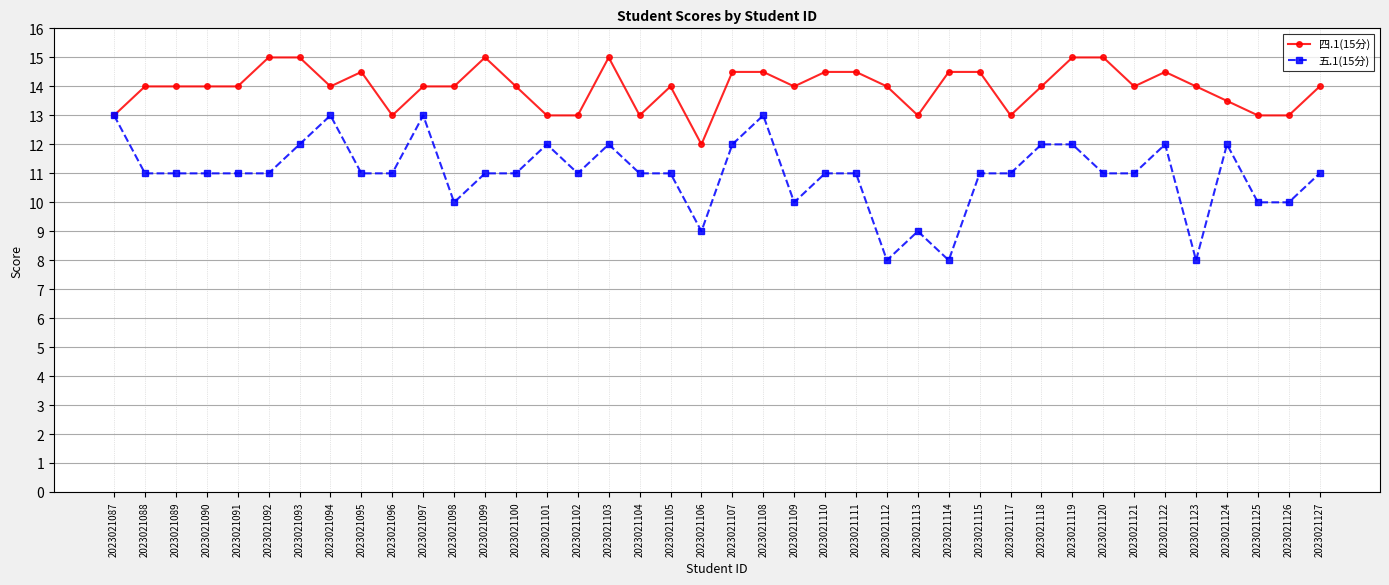

True or false: 四.1(15分) has more than 1 points higher than both neighbors.

True